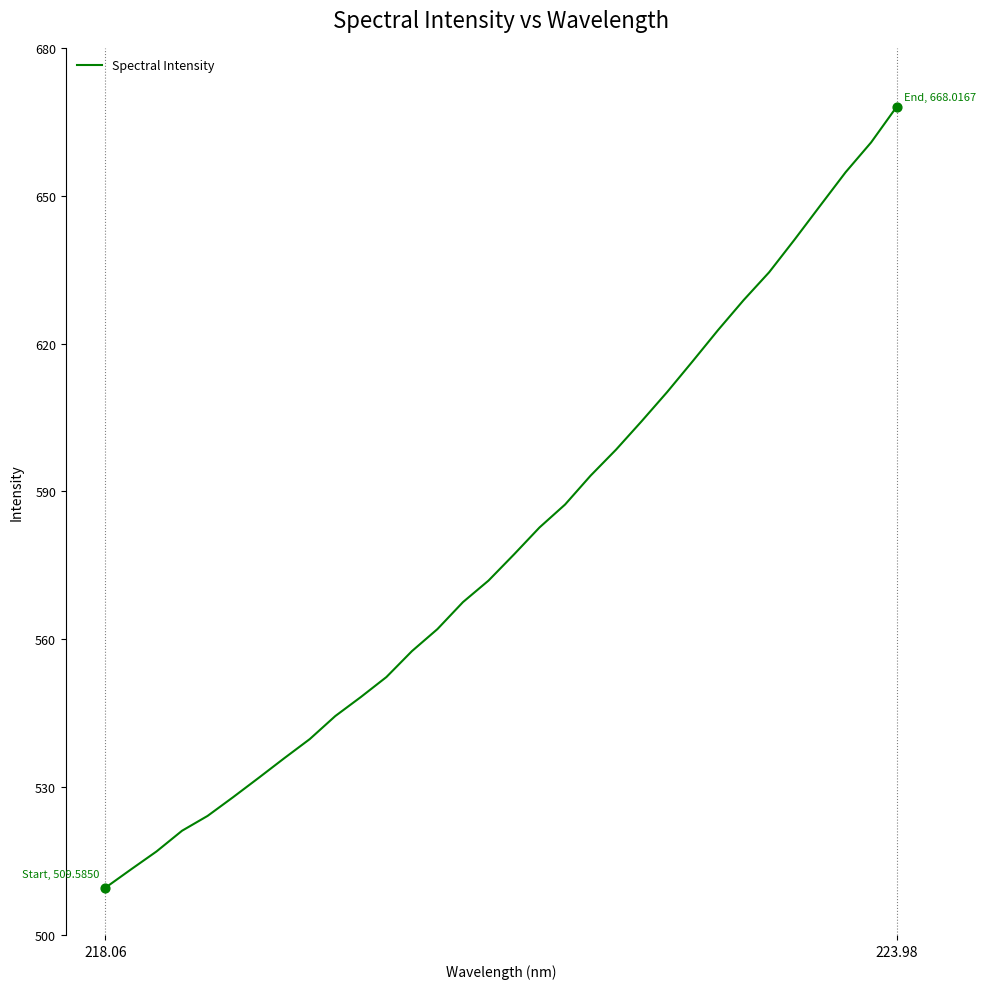

What is the greatest value displayed?

668.0